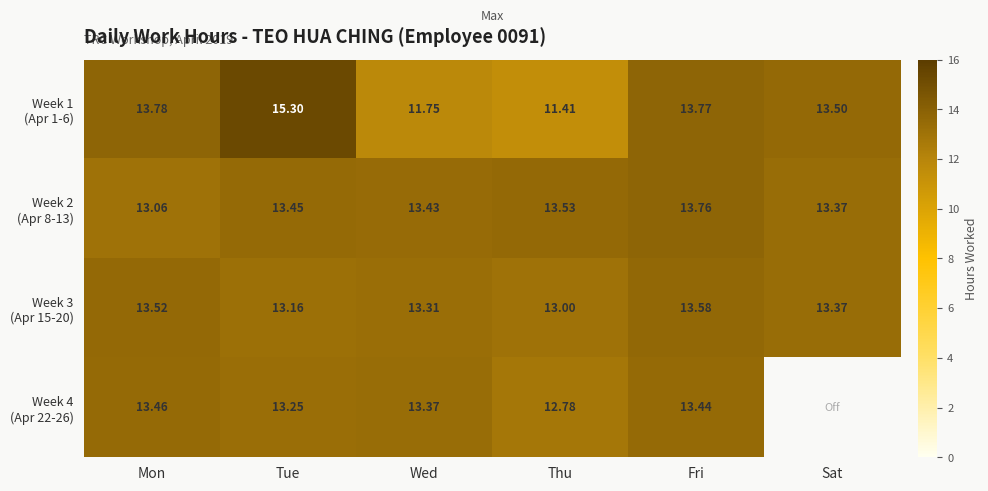

List the labels in order of Week 4 (Apr 22-26) value, largest first.

Mon, Fri, Wed, Tue, Sat, Thu